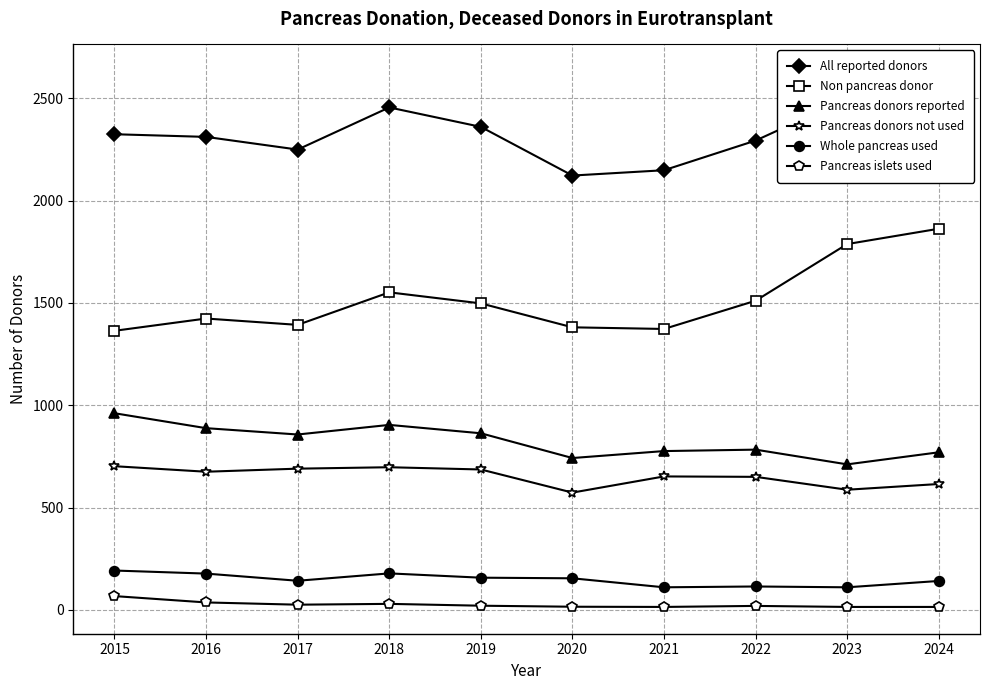

How many data points does each series have?

10